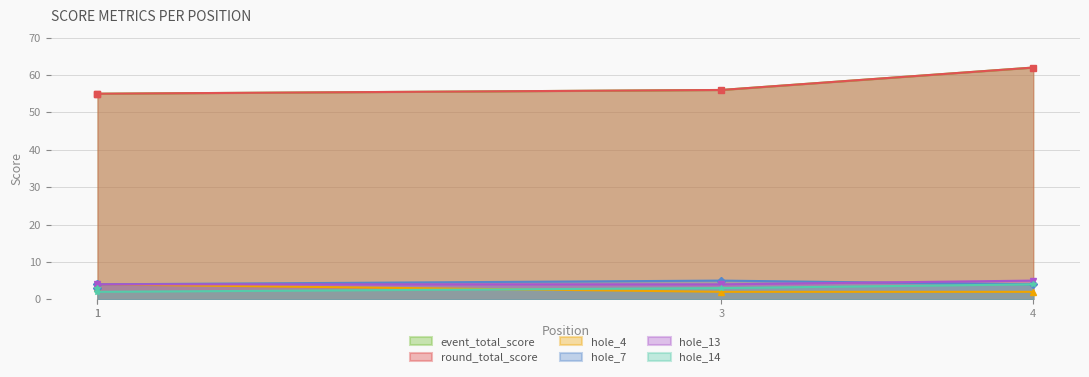

What is the value of the hole_14 point at the 2nd from the left?

3